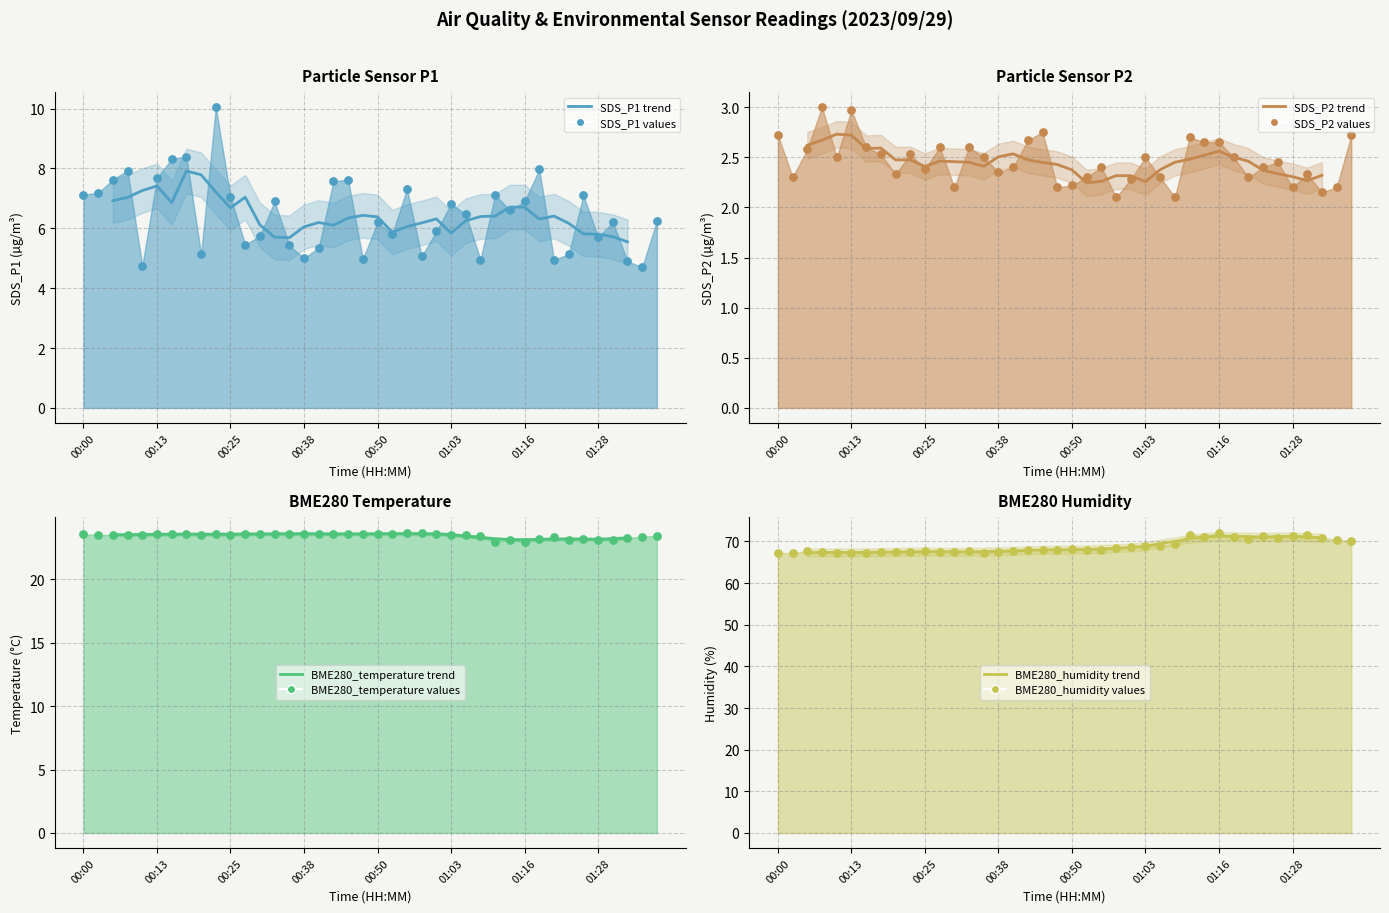

Which series has the largest total across all categories?

BME280_humidity